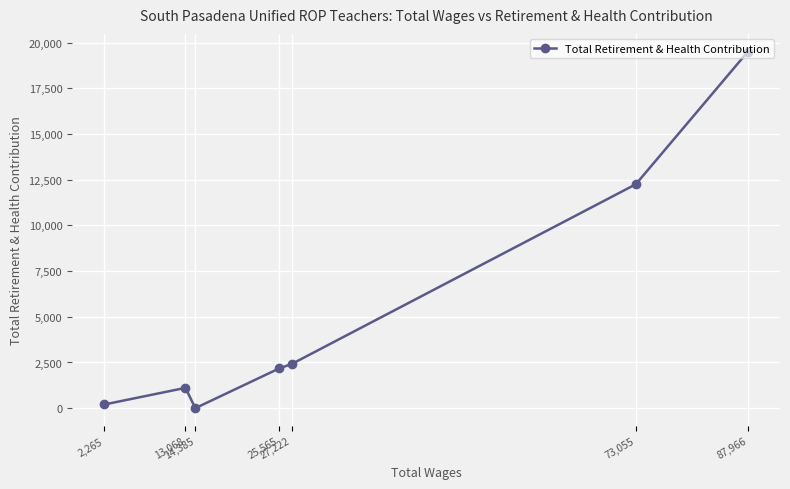

List the labels in order of value, largest first.

87,966, 73,055, 27,222, 25,565, 13,068, 2,265, 14,385